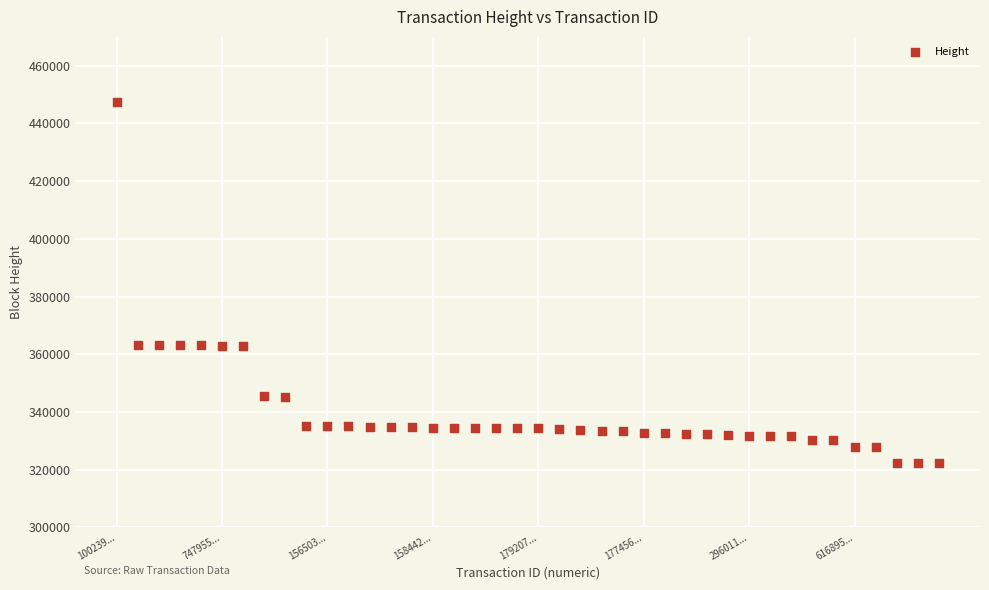

What is the range of Y values (max minus min)?

124991